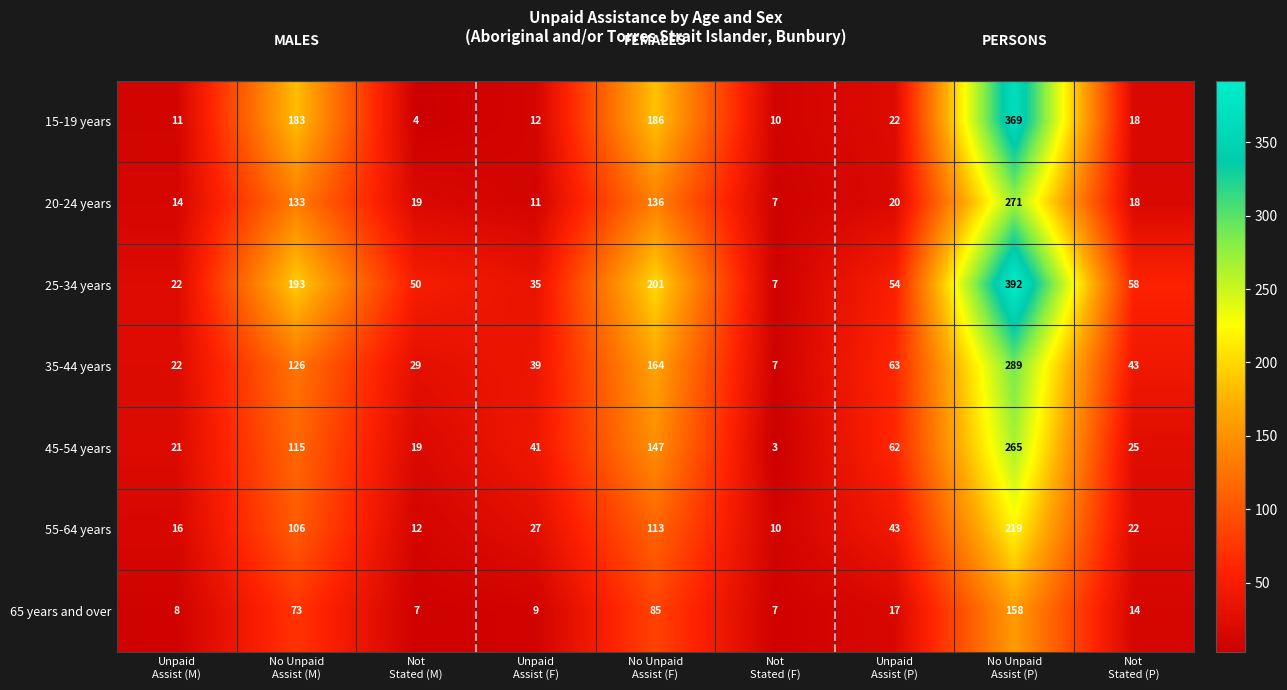

At how many categories does at least one series exceed 239?

1